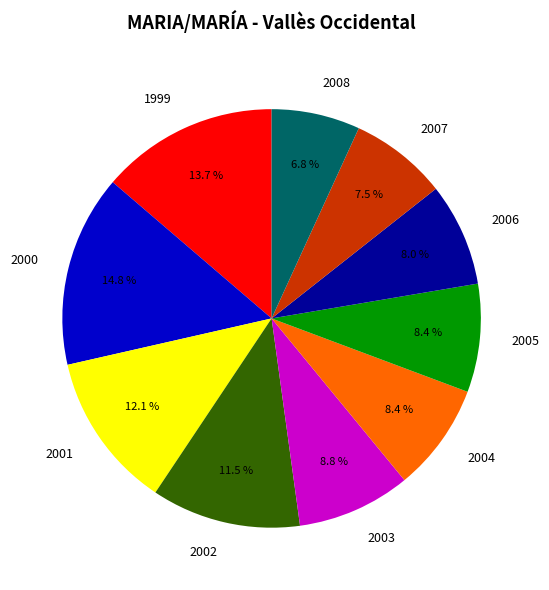

What percentage is NOT represented by 2006?

92.0%